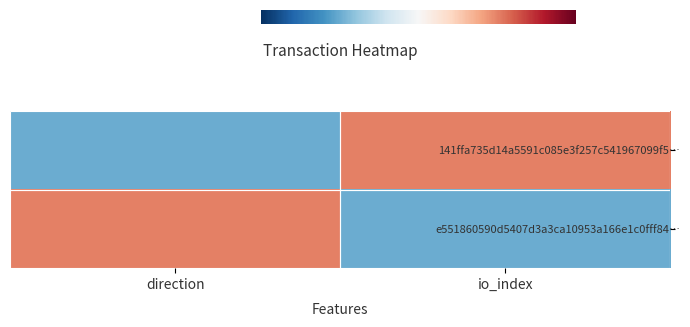

Reading right to left, what are all the values shown in this chart?

141ffa735d14a5591c085e3f257c541967099f5…: io_index=1	direction=-1
e551860590d5407d3a3ca10953a166e1c0fff84…: io_index=-1	direction=1